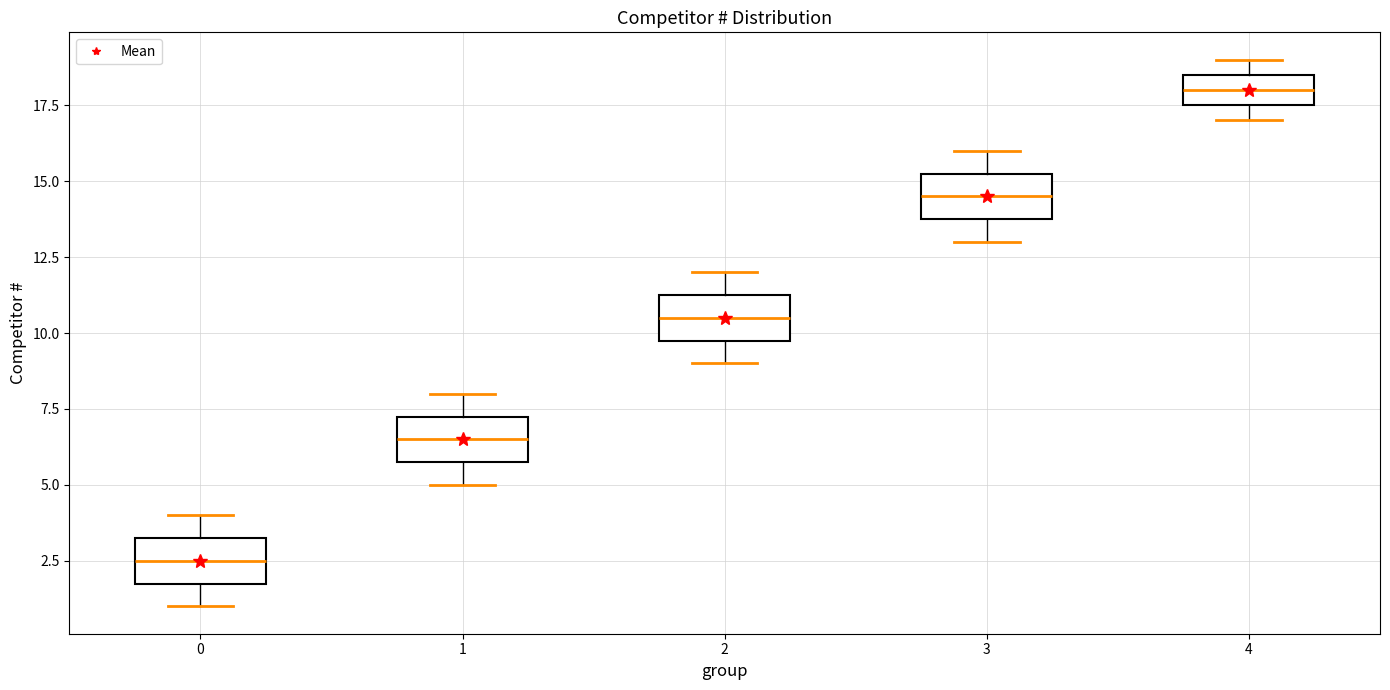

Where does the median line of the box at x = 4 sit on the y-axis? The values are not printed on the chart, so give them approximately, as read against the axis.

18.0